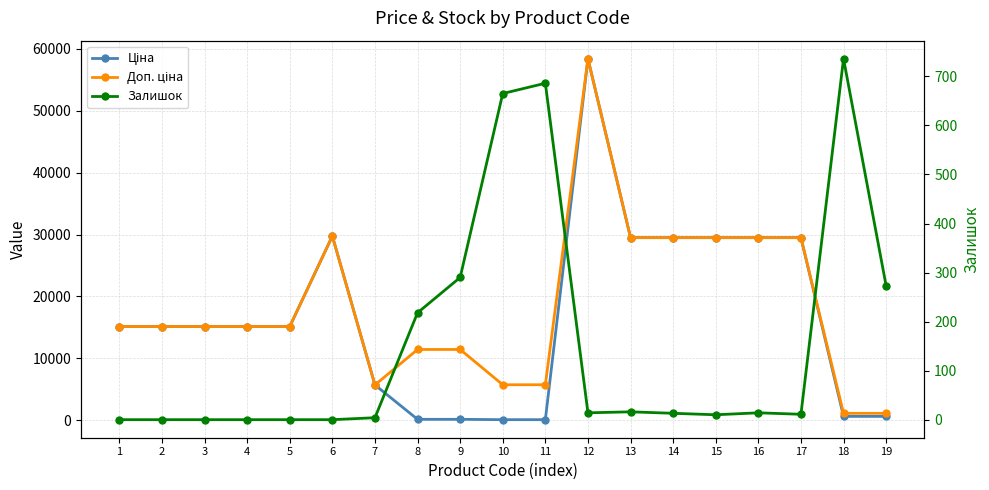

At which category does the chart reach its peak across all series?

12